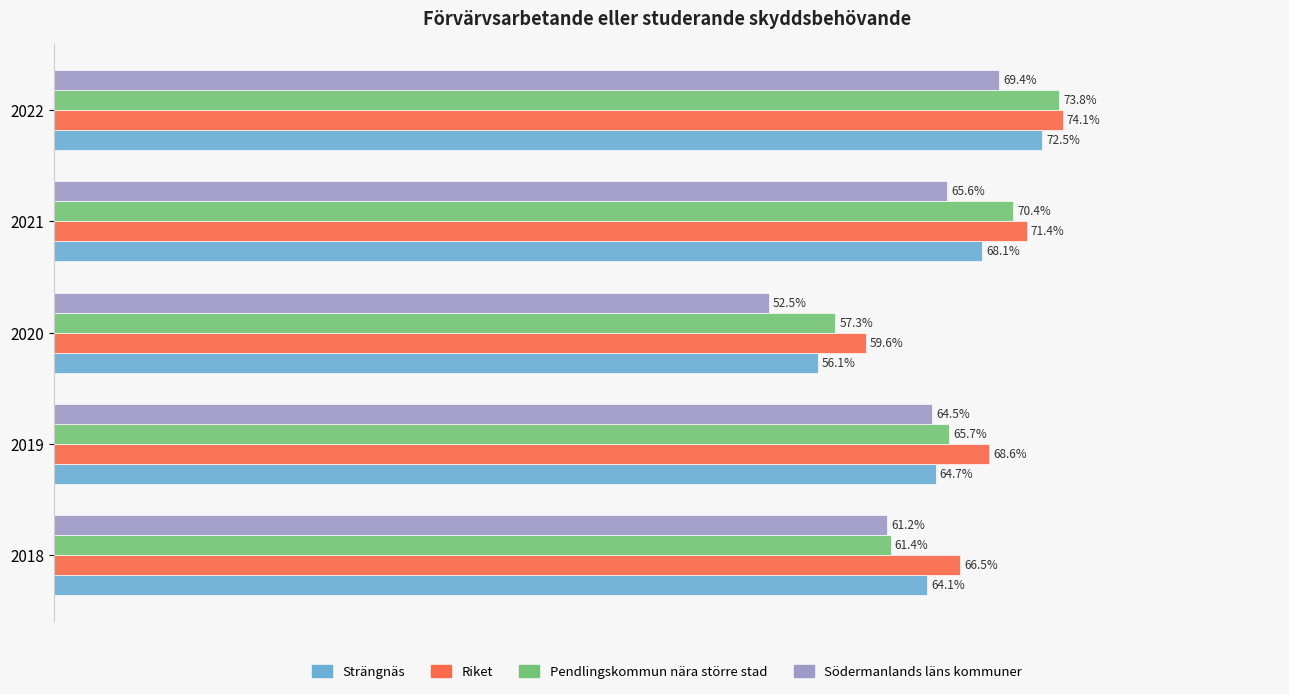

At 2022, list the series in order from smallest to largest.

Södermanlands läns kommuner, Strängnäs, Pendlingskommun nära större stad, Riket